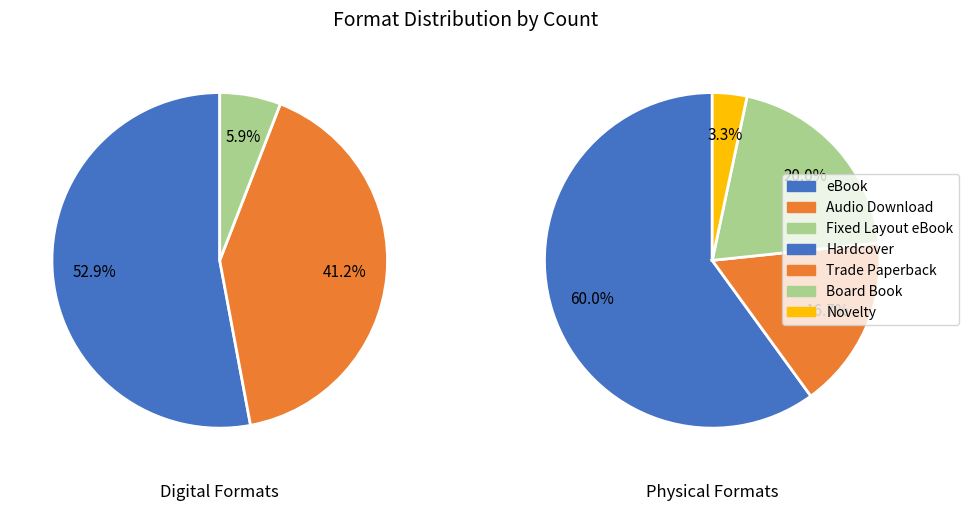

Is it true that Hardcover is 20% of the pie?

False